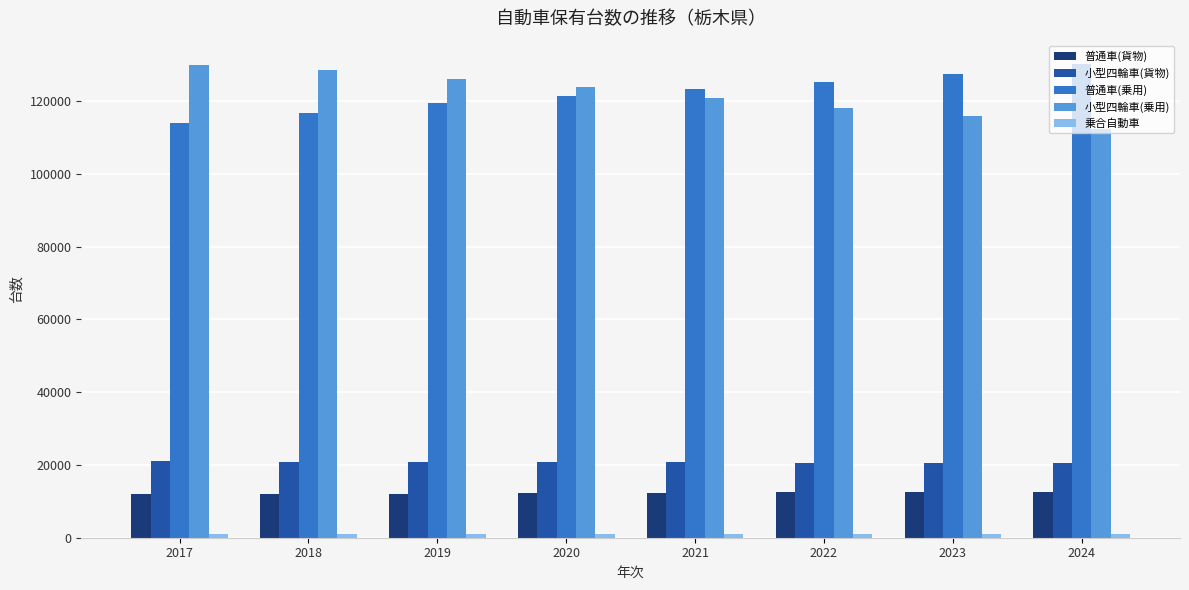

At how many categories does at least one series exceed 26553?

8